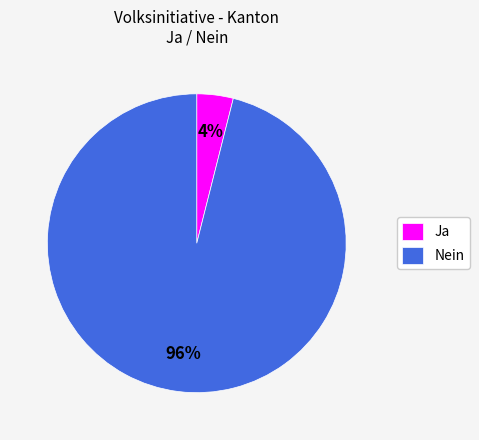

Do Ja and Nein together represent more than half of the pie?

Yes